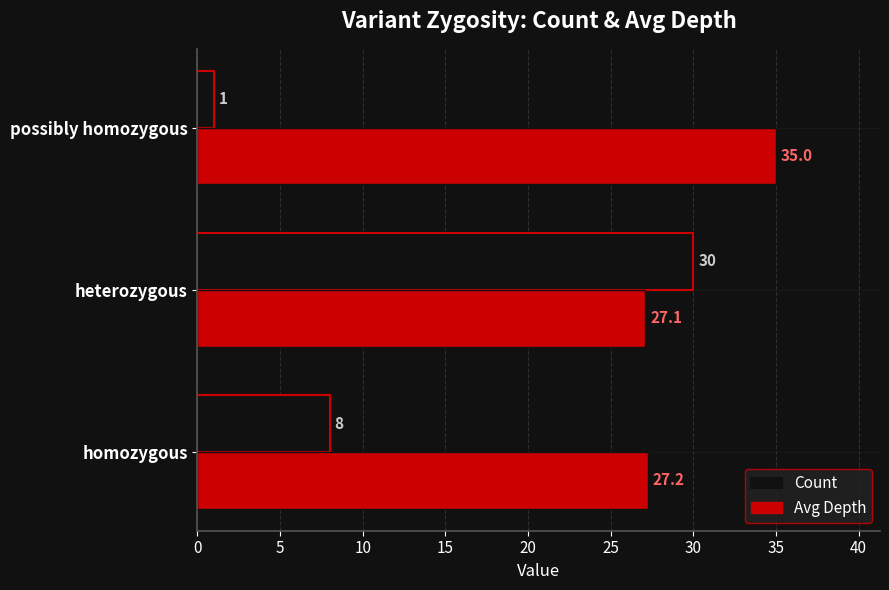

What is the difference between the Count values at possibly homozygous and heterozygous?

29.0